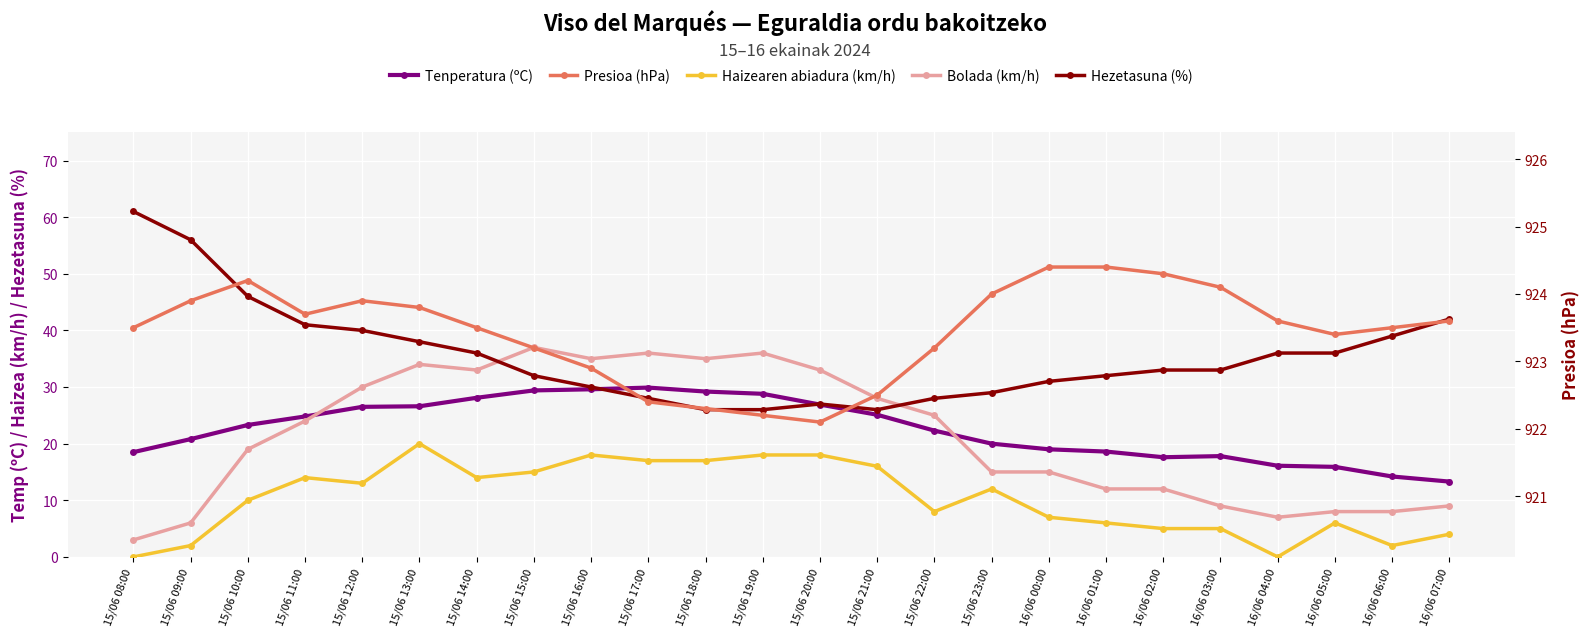

Is this an area chart (filled region under the line)?

No